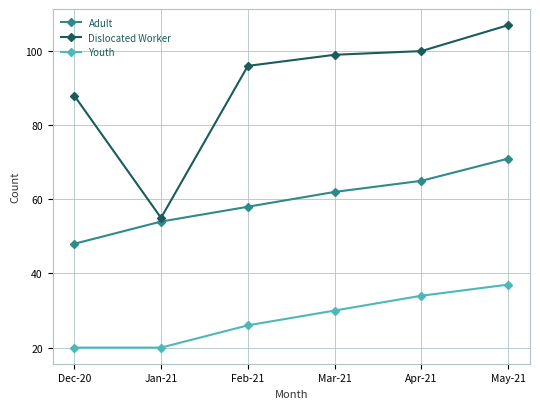

Reading left to right, what are all the values shown in this chart?

Adult: Dec-20=48	Jan-21=54	Feb-21=58	Mar-21=62	Apr-21=65	May-21=71
Dislocated Worker: Dec-20=88	Jan-21=55	Feb-21=96	Mar-21=99	Apr-21=100	May-21=107
Youth: Dec-20=20	Jan-21=20	Feb-21=26	Mar-21=30	Apr-21=34	May-21=37